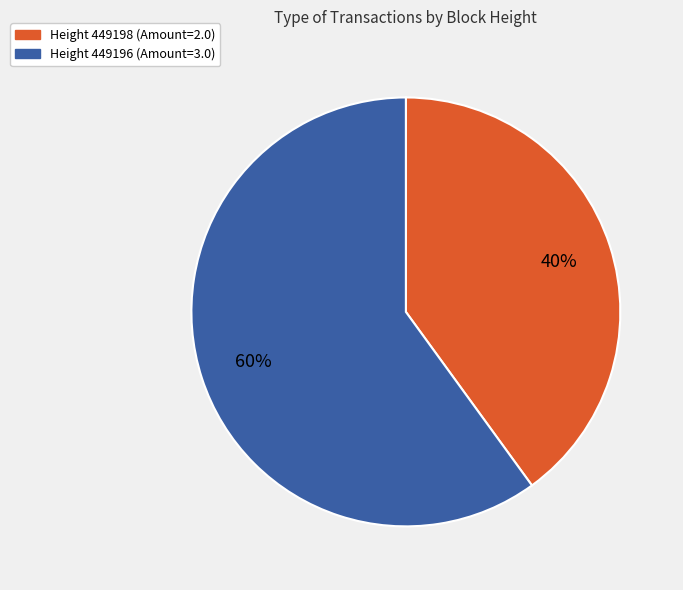

Is there a majority slice in this chart?

Yes